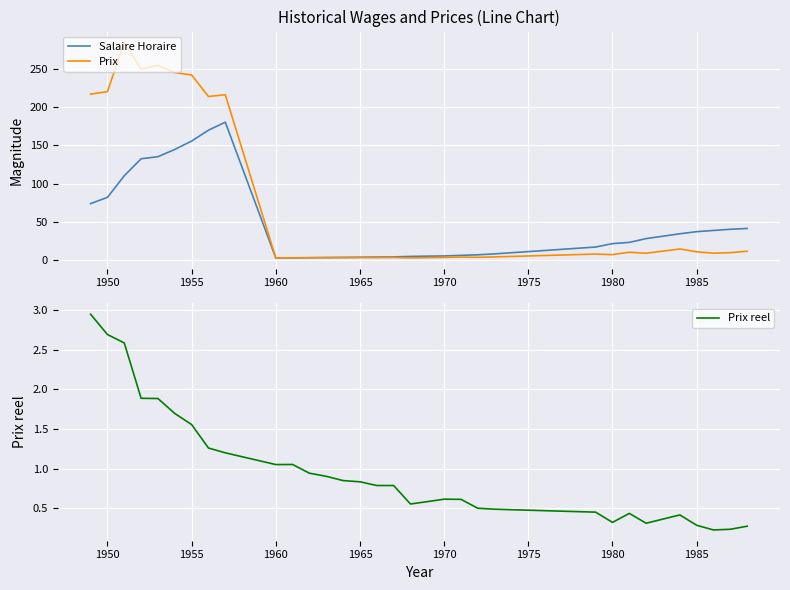

What is the sum of all Salaire Horaire values?

1522.5